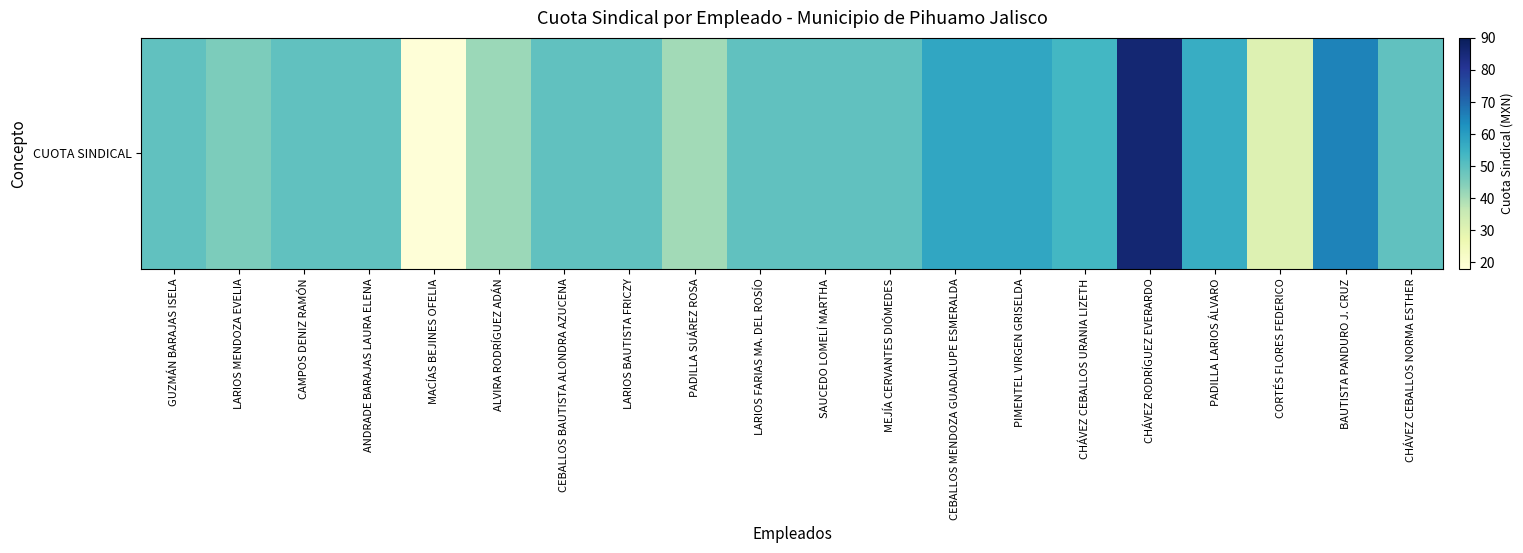

Reading right to left, transcribe all the data shown in this chart.

CHÁVEZ CEBALLOS NORMA ESTHER=49.4	BAUTISTA PANDURO J. CRUZ=65.4	CORTÉS FLORES FEDERICO=30.8	PADILLA LARIOS ÁLVARO=56.1	CHÁVEZ RODRÍGUEZ EVERARDO=85.8	CHÁVEZ CEBALLOS URANIA LIZETH=53.6	PIMENTEL VIRGEN GRISELDA=57.8	CEBALLOS MENDOZA GUADALUPE ESMERALDA=57.8	MEJÍA CERVANTES DIÓMEDES=49.4	SAUCEDO LOMELÍ MARTHA=49.4	LARIOS FARIAS MA. DEL ROSÍO=49.4	PADILLA SUÁREZ ROSA=40.6	LARIOS BAUTISTA FRICZY=49.4	CEBALLOS BAUTISTA ALONDRA AZUCENA=49.4	ALVIRA RODRÍGUEZ ADÁN=41.4	MACÍAS BEJINES OFELIA=18.4	ANDRADE BARAJAS LAURA ELENA=49.4	CAMPOS DENIZ RAMÓN=49.4	LARIOS MENDOZA EVELIA=45.4	GUZMÁN BARAJAS ISELA=49.4